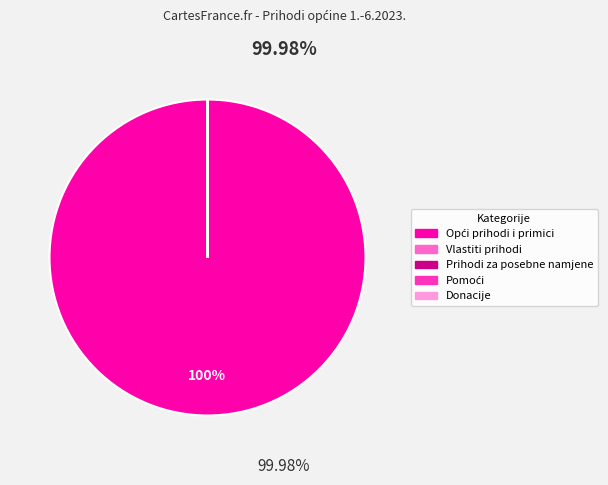

Does any single category account for the majority?

Yes